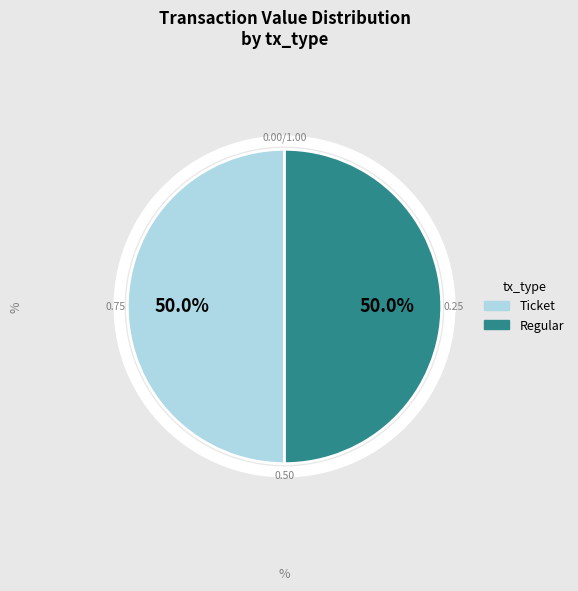

Which slice is the largest?

Regular